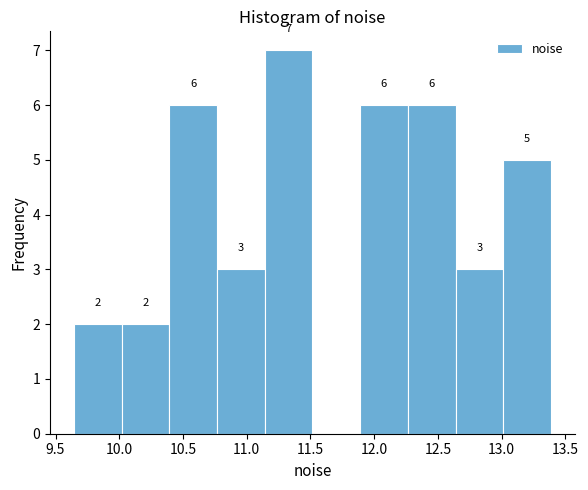

Over which range of the x-axis is the bar tallest?

11.15 to 11.50